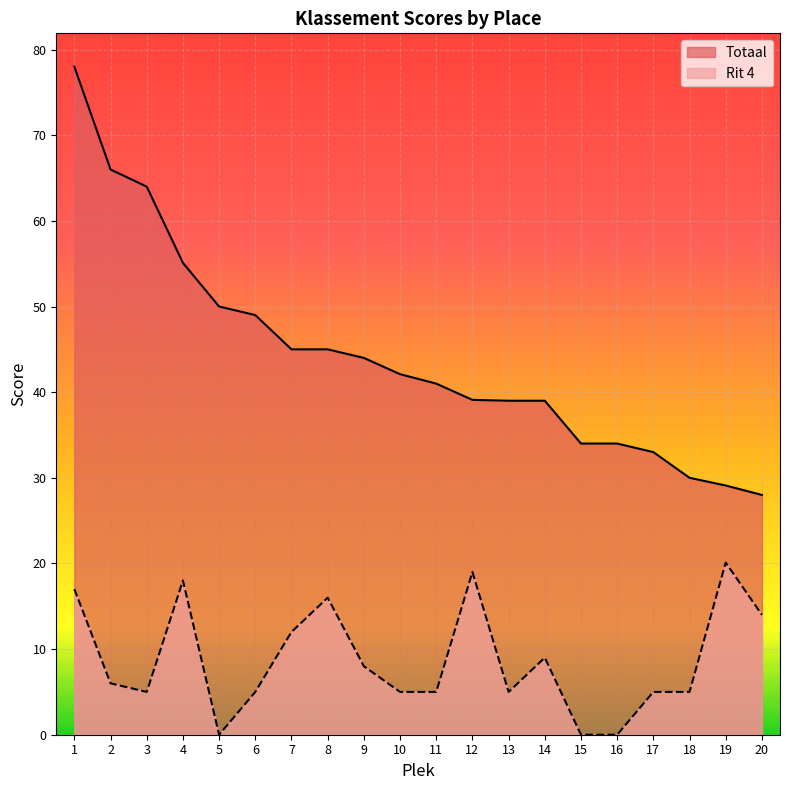

Which series has the largest range (max minus min)?

Totaal